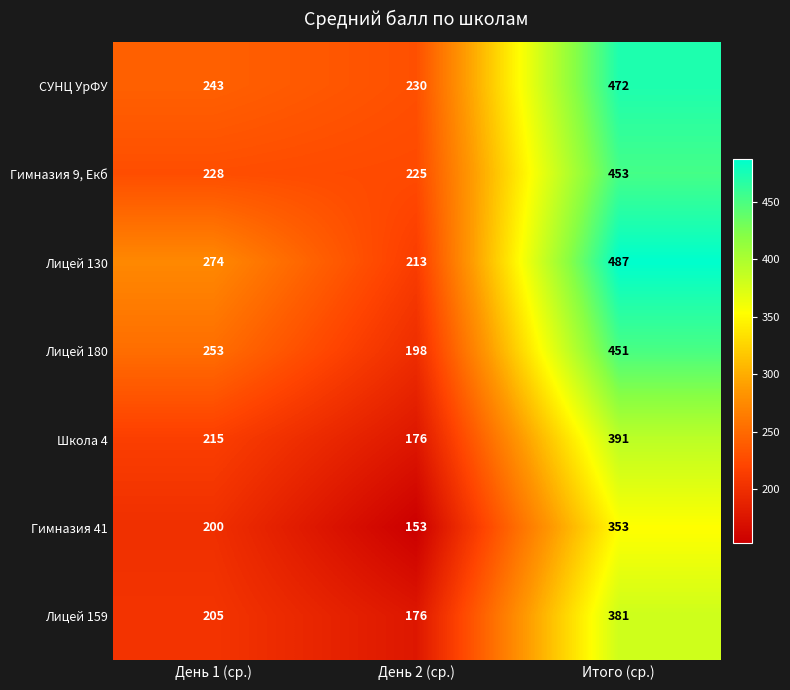

List the series in order of their peak value, highest first.

Лицей 130, СУНЦ УрФУ, Гимназия 9, Екб, Лицей 180, Школа 4, Лицей 159, Гимназия 41